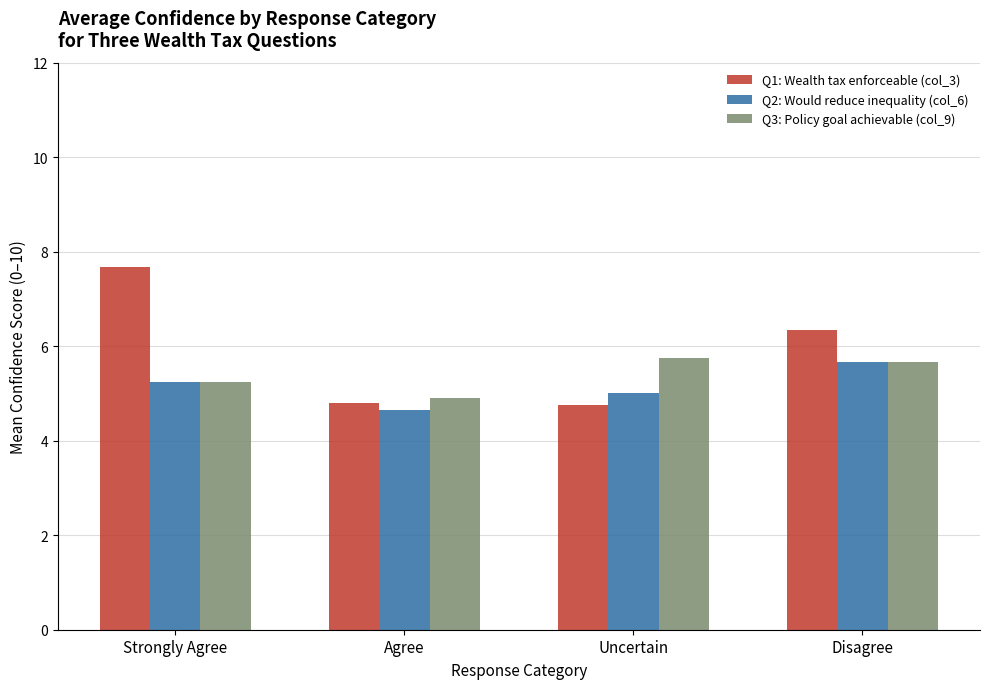

Is it true that Q3: Policy goal achievable (col_9) equals 5.2 at Strongly Agree?

True